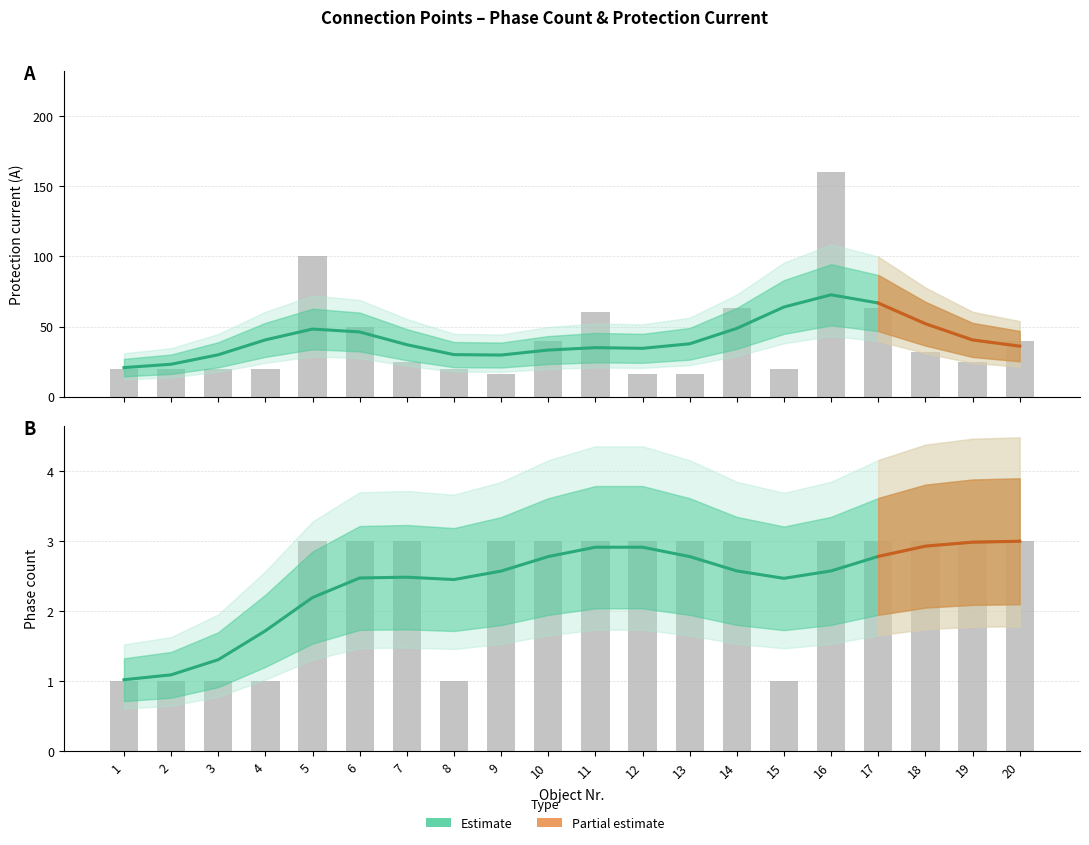

What is the average value of the Strāvas lielums series?

41